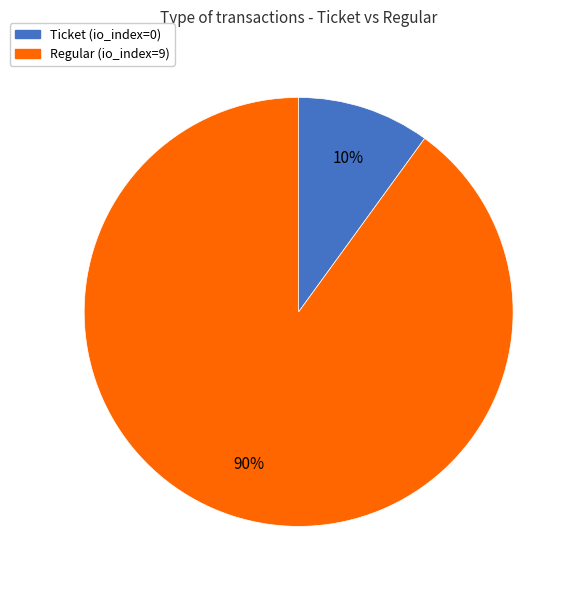

To the nearest percent, what is the difference between the largest and smallest slice percentages?

80%